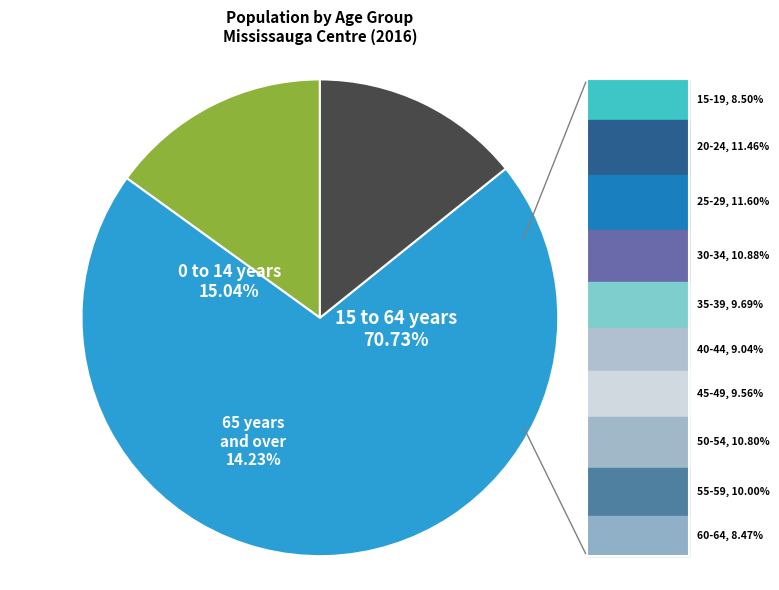

What percentage is the 0 to 14 years slice, to the nearest percent?

15%